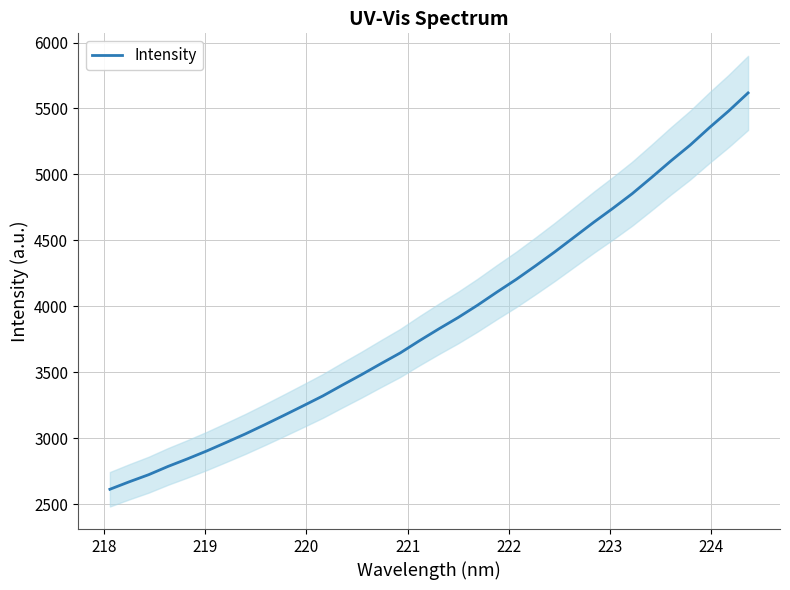

What is the lowest value of the Intensity series?

2612.7